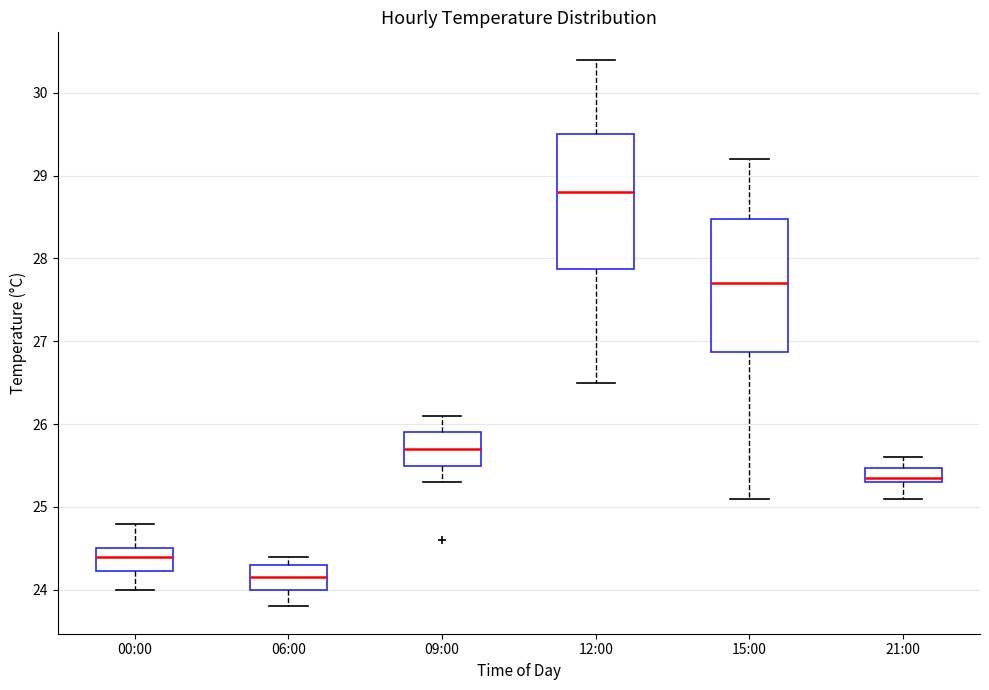

Which box has the highest median line?

12:00